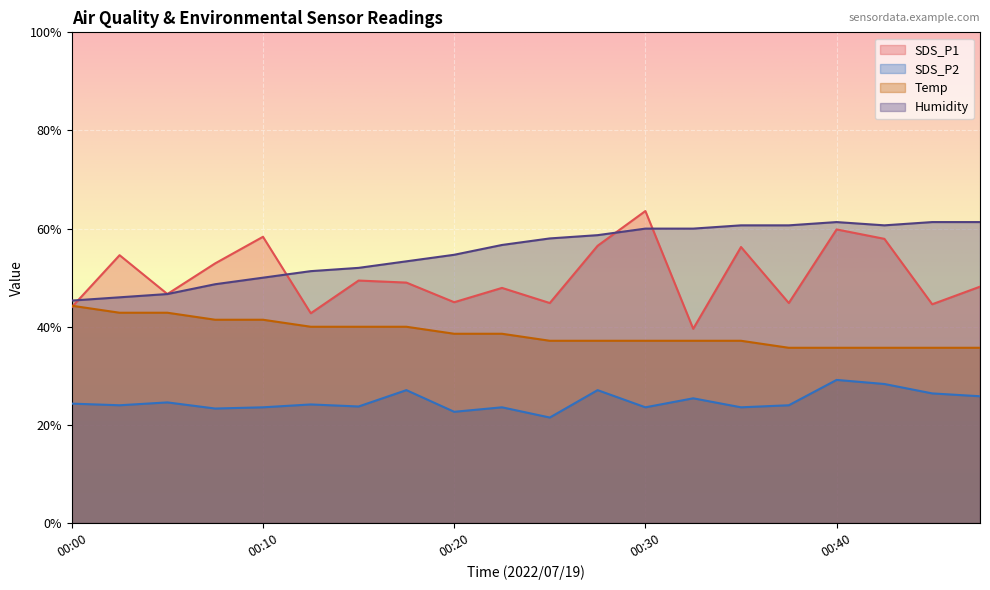

What is the difference between the maximum and minimum values in the SDS_P2 series?

7.7